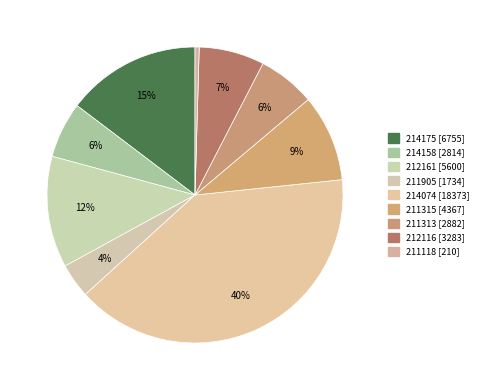

Rank the categories by value from highest to lowest.

214074 [18373], 214175 [6755], 212161 [5600], 211315 [4367], 212116 [3283], 211313 [2882], 214158 [2814], 211905 [1734], 211118 [210]